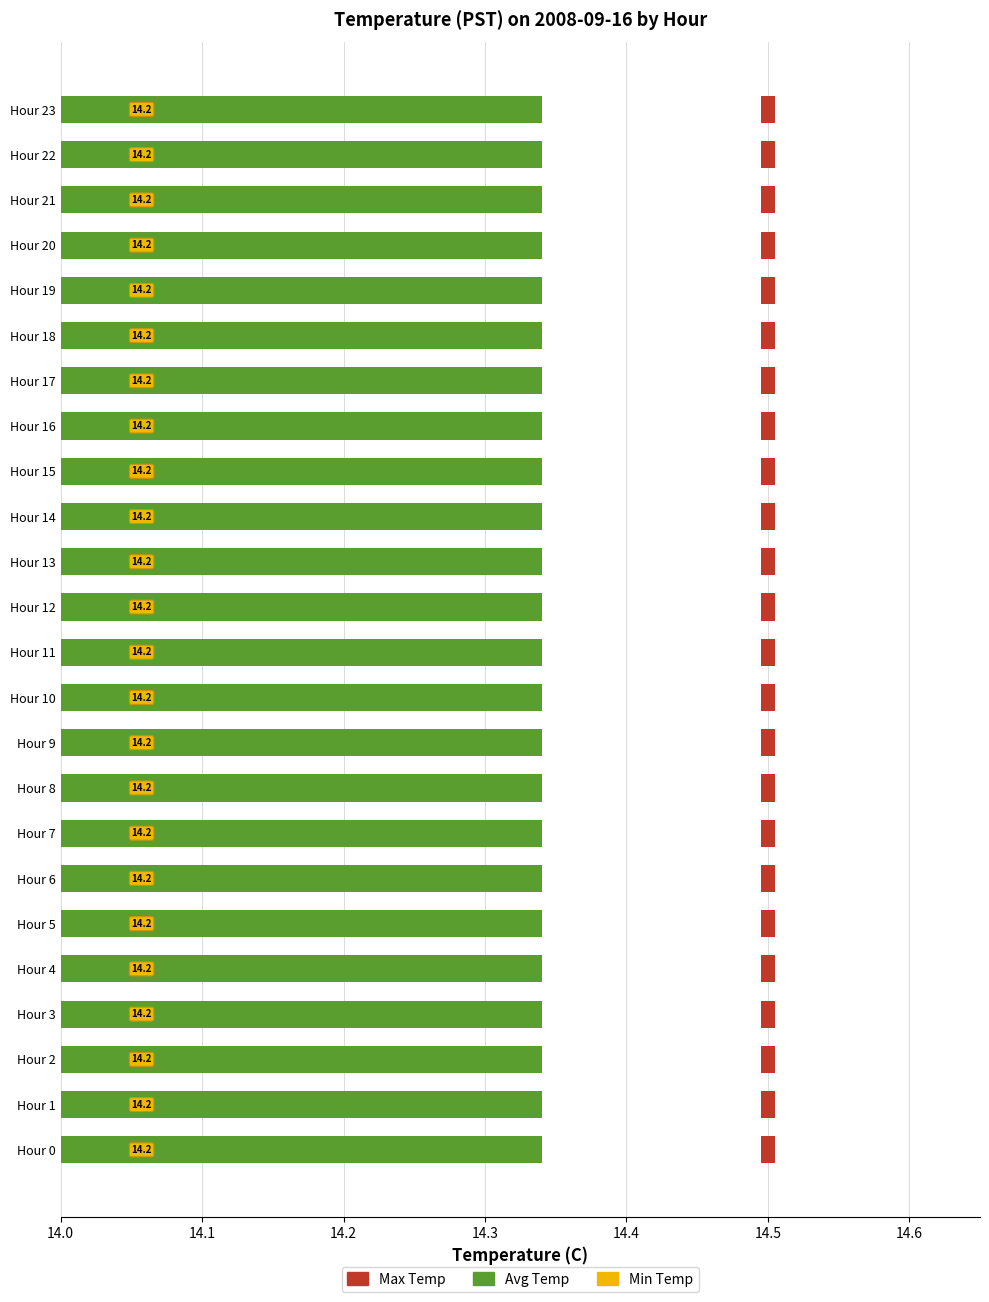

How many groups of bars are there?

24